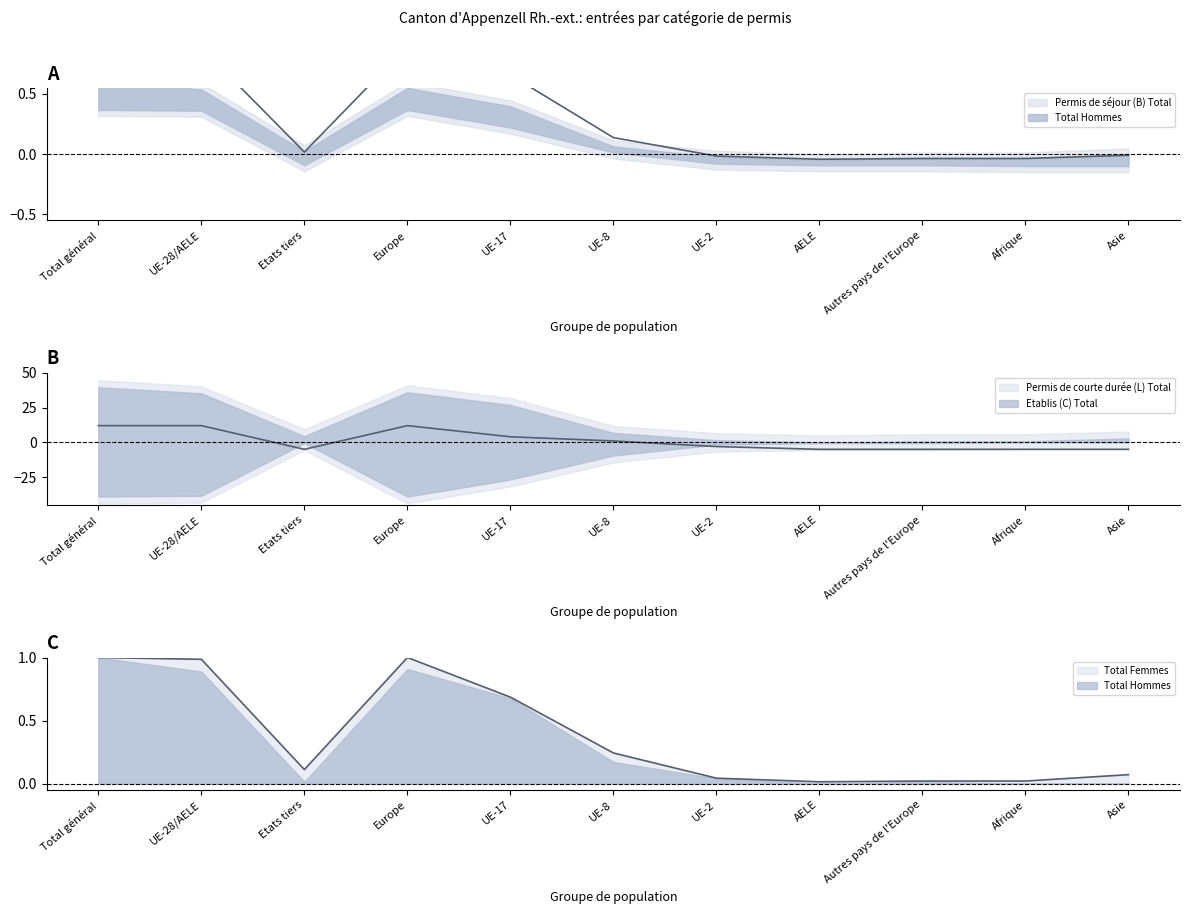

How many values in Permis de courte durée (L) Total are above zero?

5